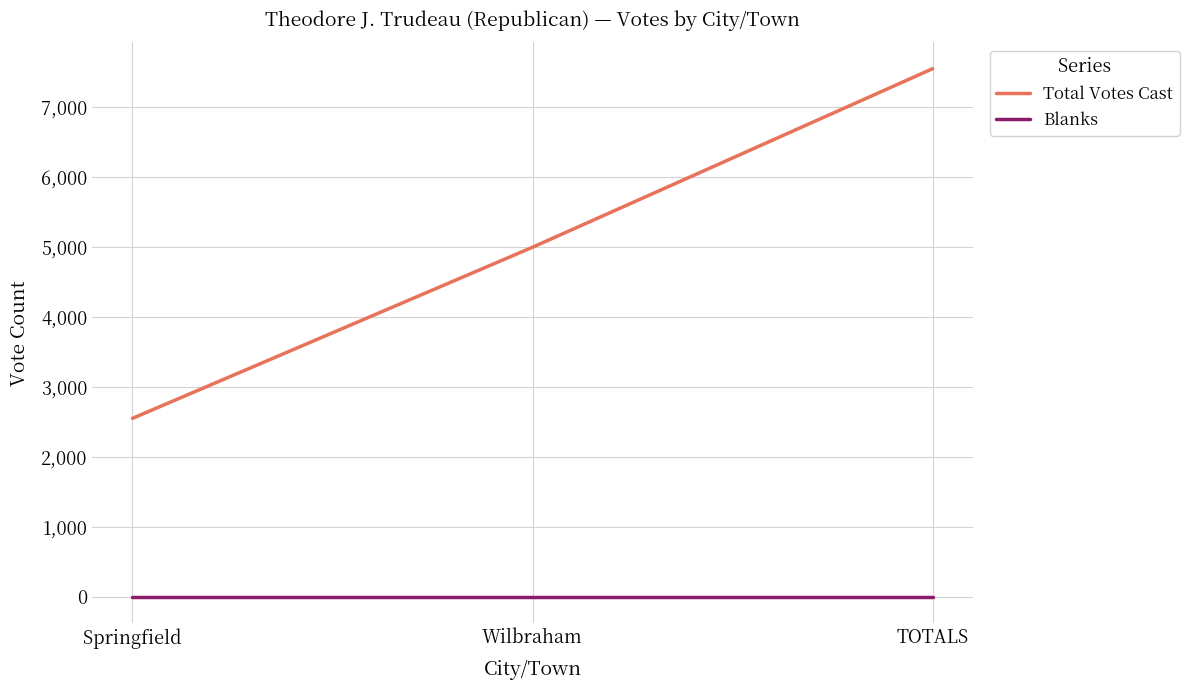

Which series has the largest range (max minus min)?

Total Votes Cast